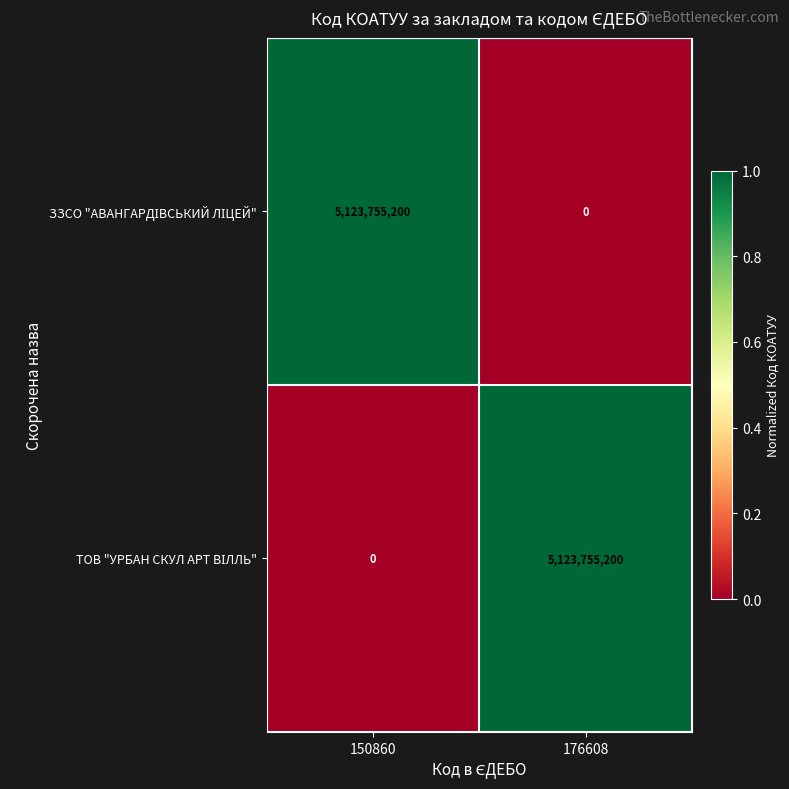

What is the total value across all series at 150860?

5123755200